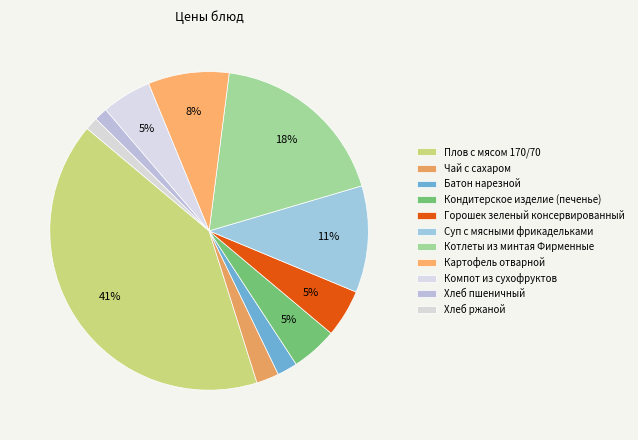

Does Хлеб пшеничный account for over 50% of the chart?

No